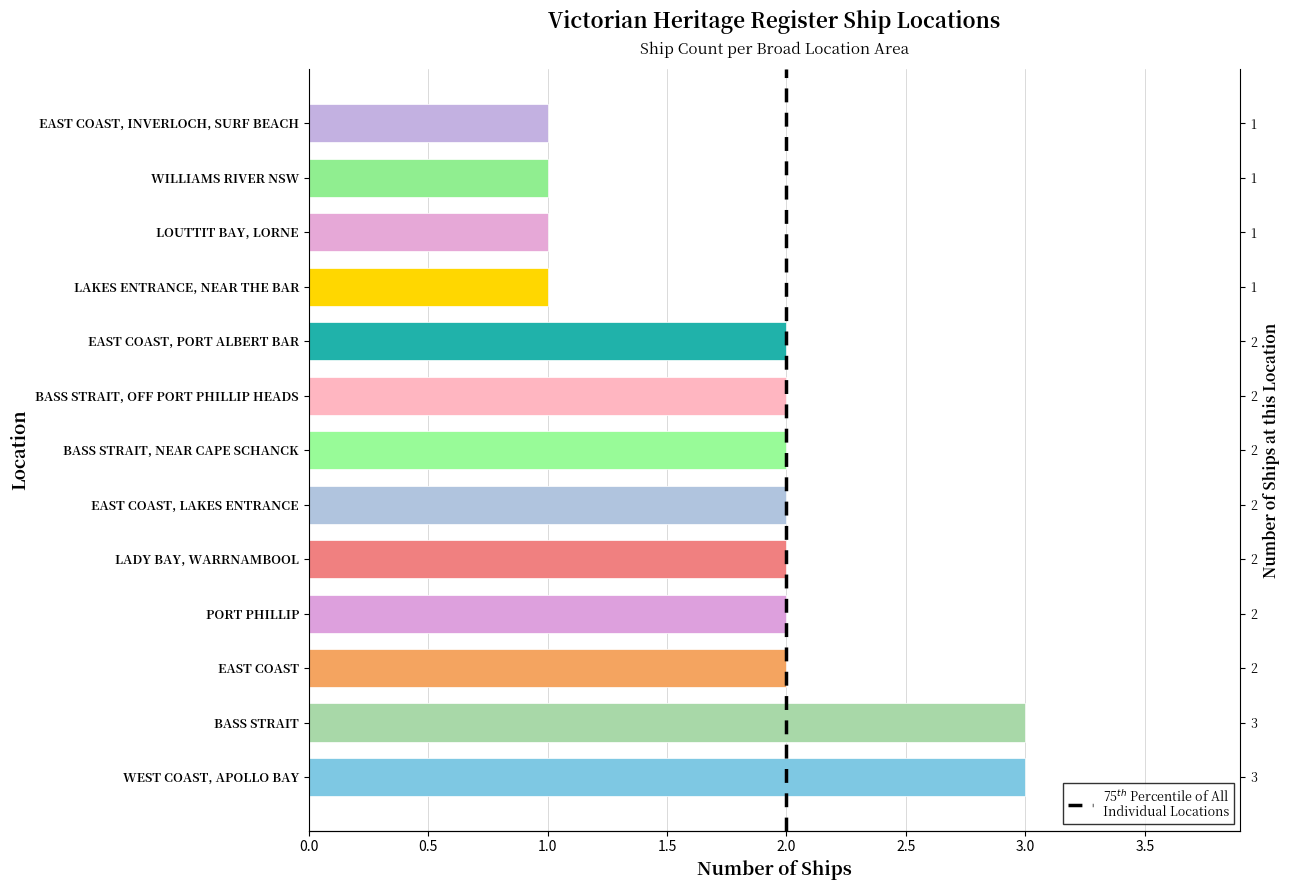

What is the change in value from BASS STRAIT to BASS STRAIT, NEAR CAPE SCHANCK?

-1